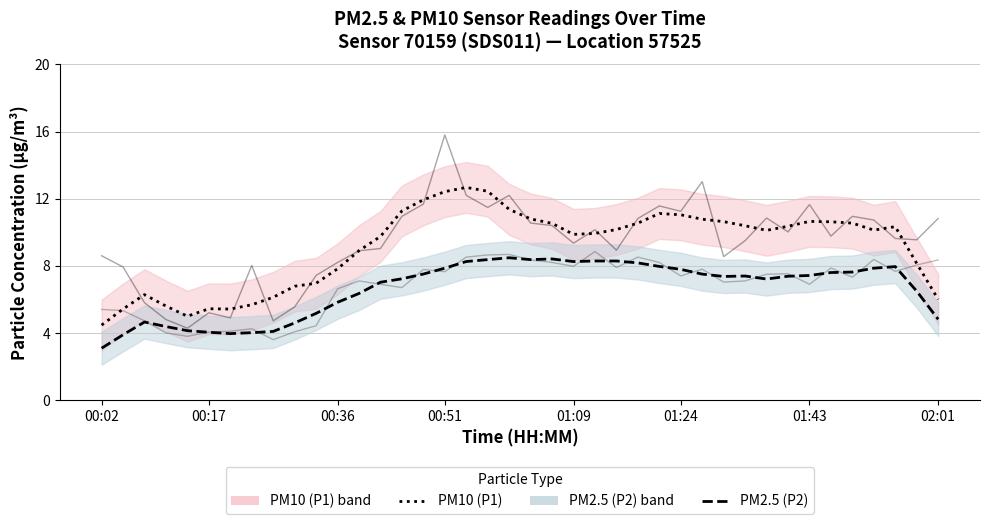

List the series in order of their peak value, highest first.

PM10 (P1) — smoothed, PM2.5 (P2) — smoothed